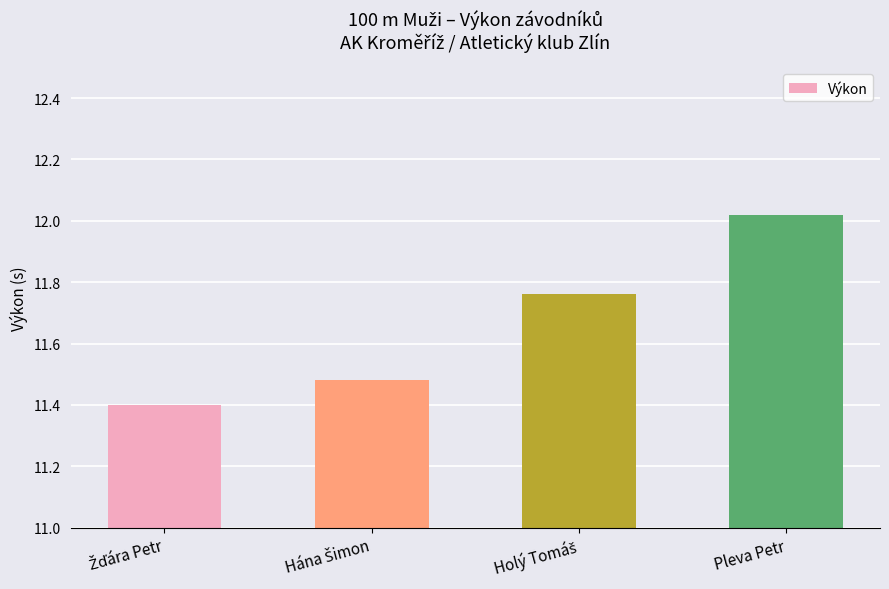

What is the label of the 1st bar from the right?

Pleva Petr